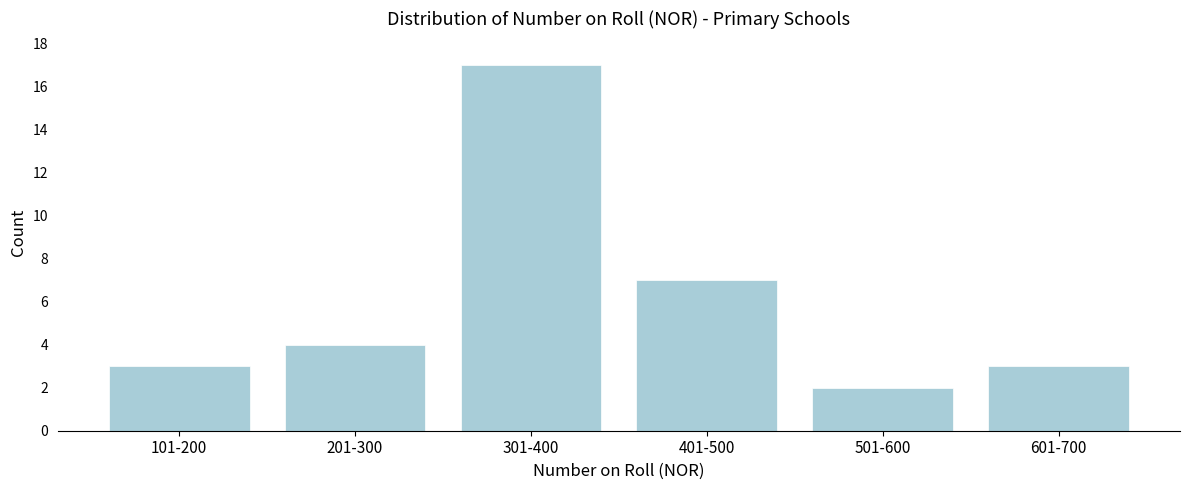

Reading left to right, extract all data points from this chart.

101-200=3	201-300=4	301-400=17	401-500=7	501-600=2	601-700=3